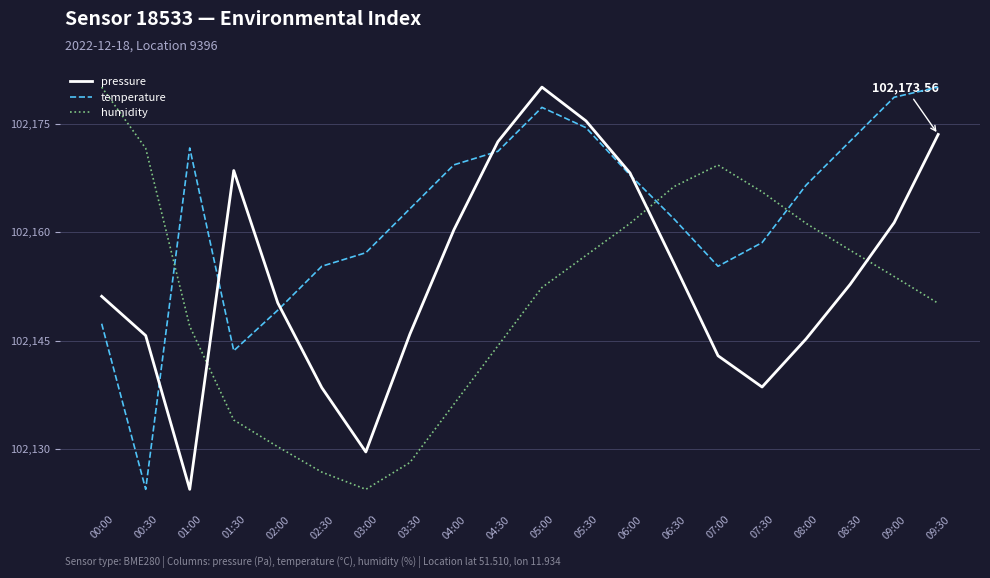

What is the difference between the humidity values at 04:30 and 09:30?

5.9